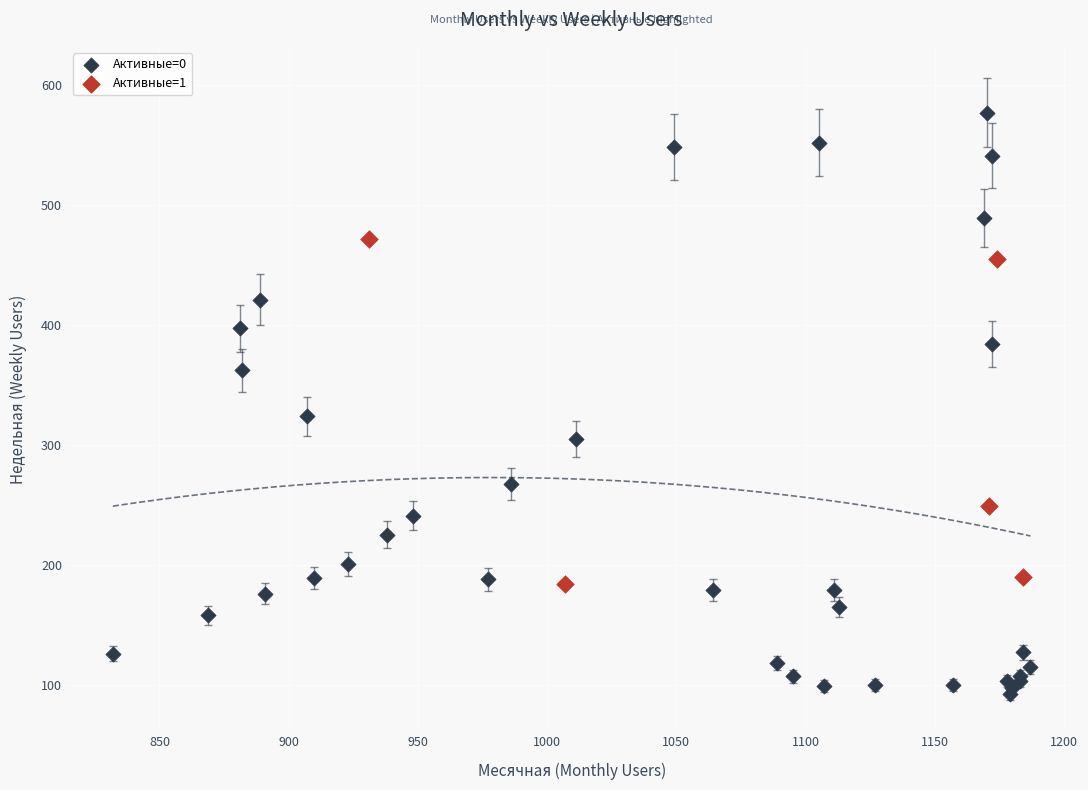

Which series reaches the minimum Y coordinate?

Активные=0